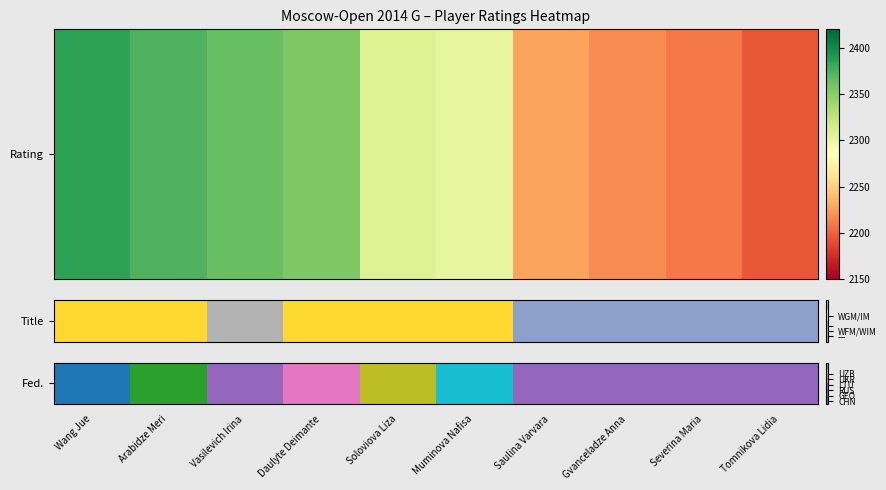

What is the sum of the values at Muminova Nafisa and Wang Jue?

5